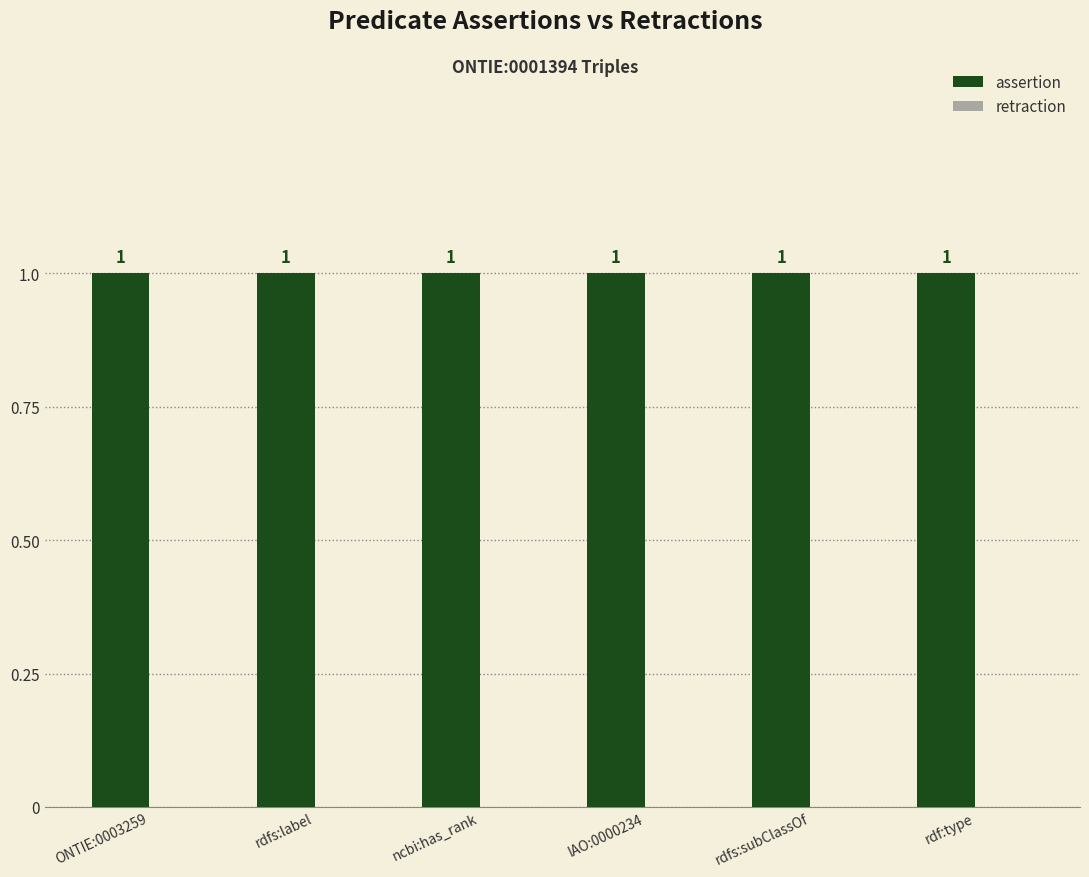

What is the difference between the highest and lowest values at rdfs:label?

1